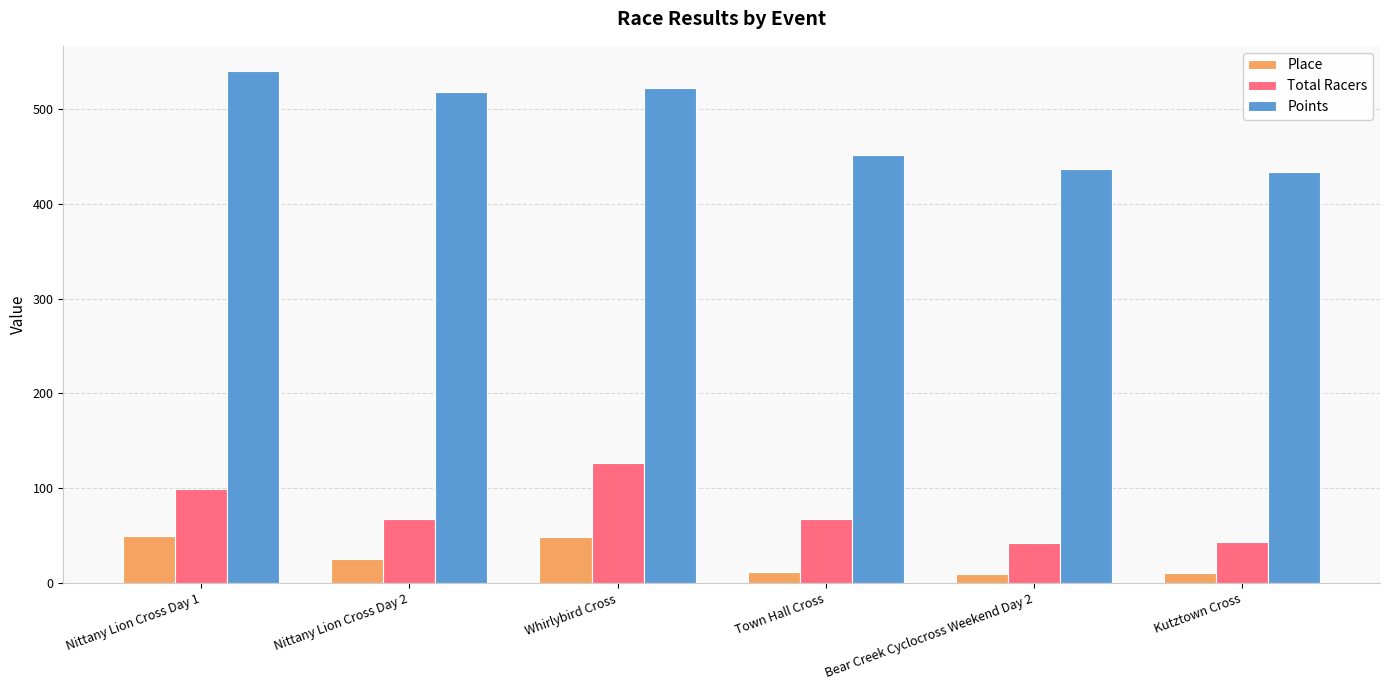

What is the label of the 5th bar from the right?

Nittany Lion Cross Day 2